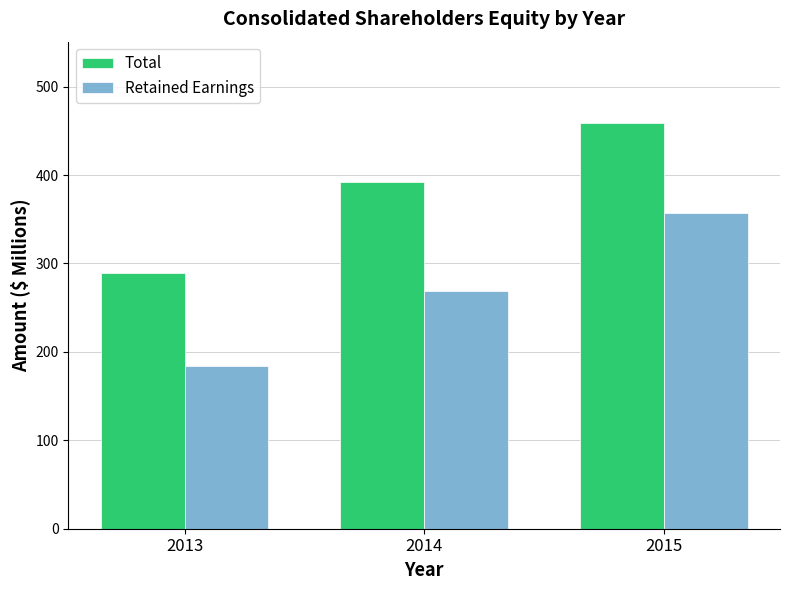

What are all the series names shown in the legend?

Total, Retained Earnings